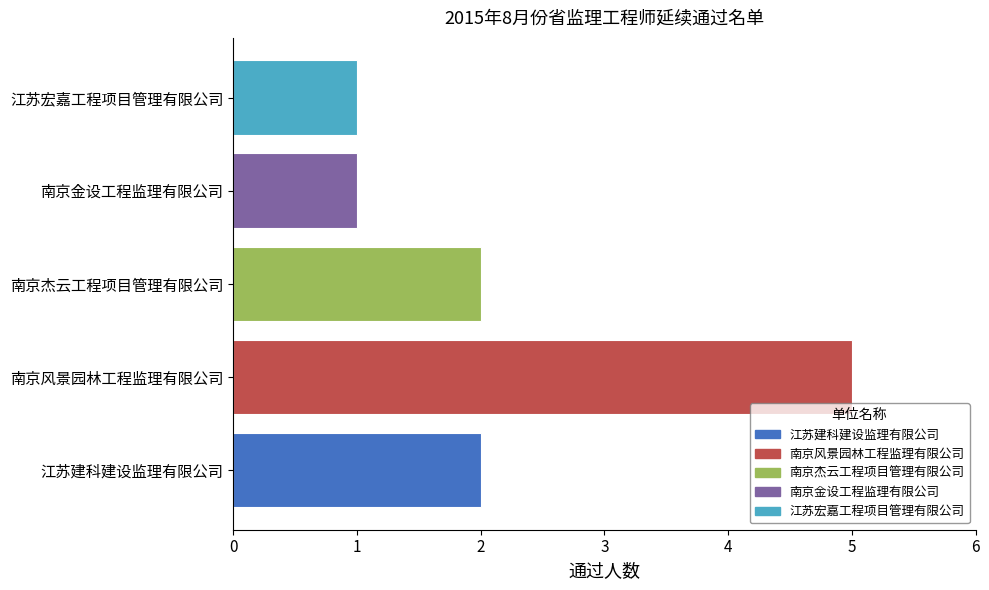

What is the ratio of the value at 南京风景园林工程监理有限公司 to the value at 南京杰云工程项目管理有限公司?

2.5